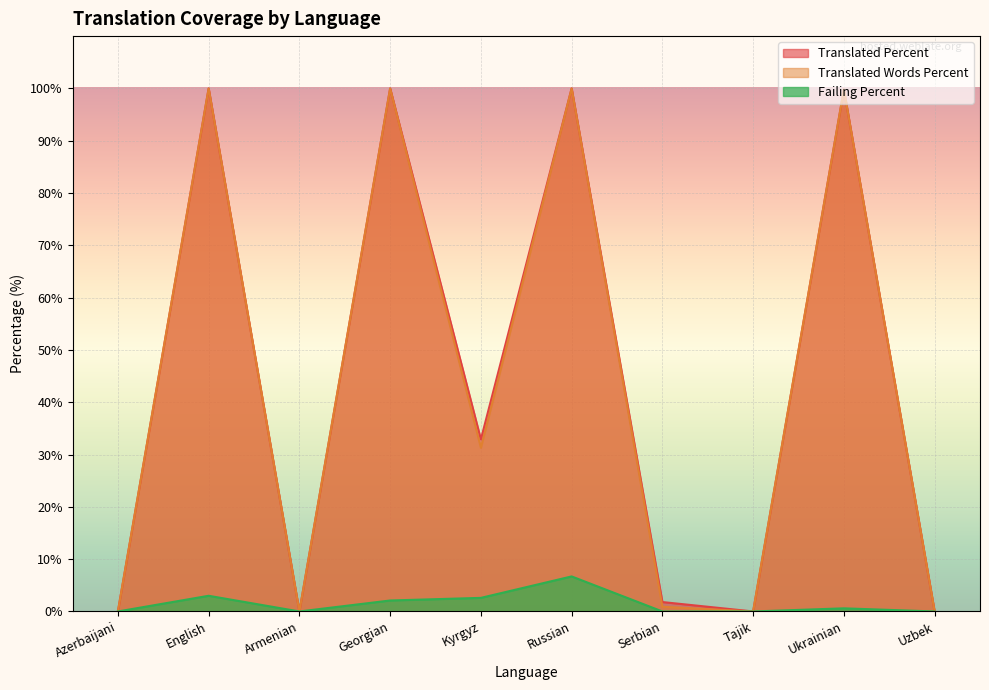

At which category does failing_percent reach its first local peak?

English